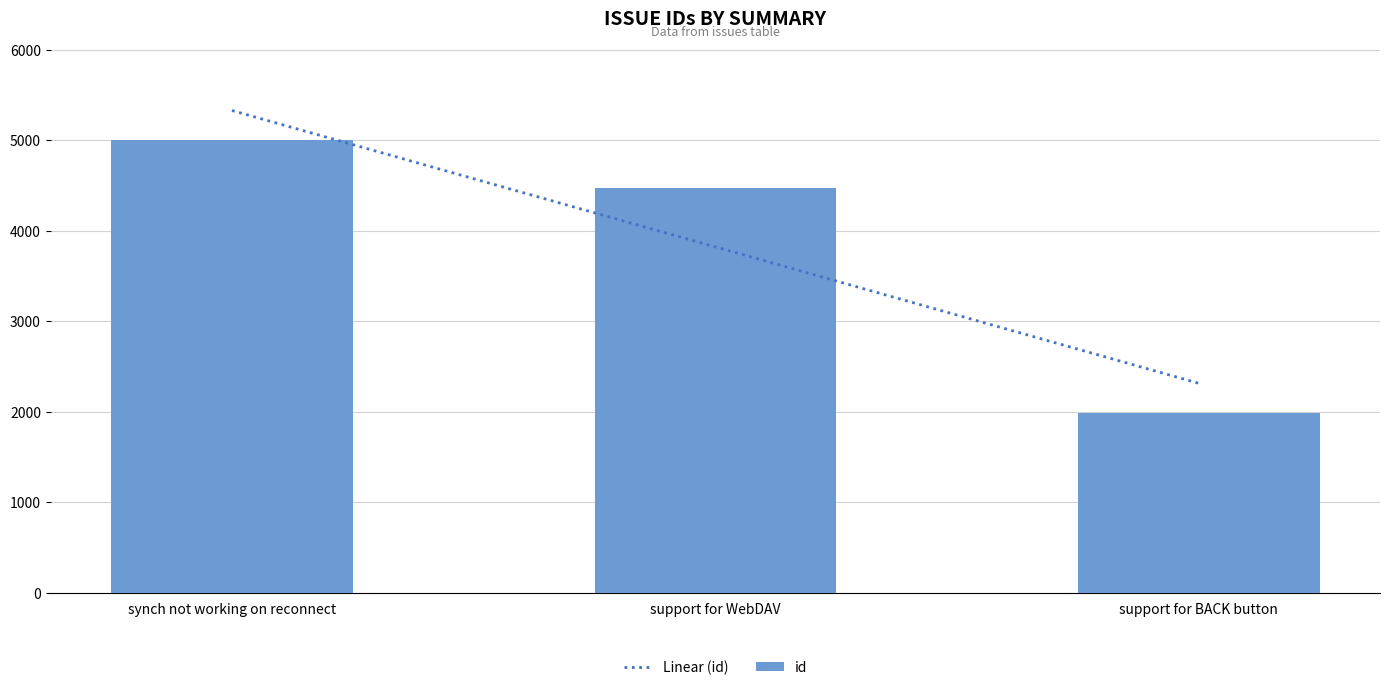

What position from the right is synch not working on reconnect?

3